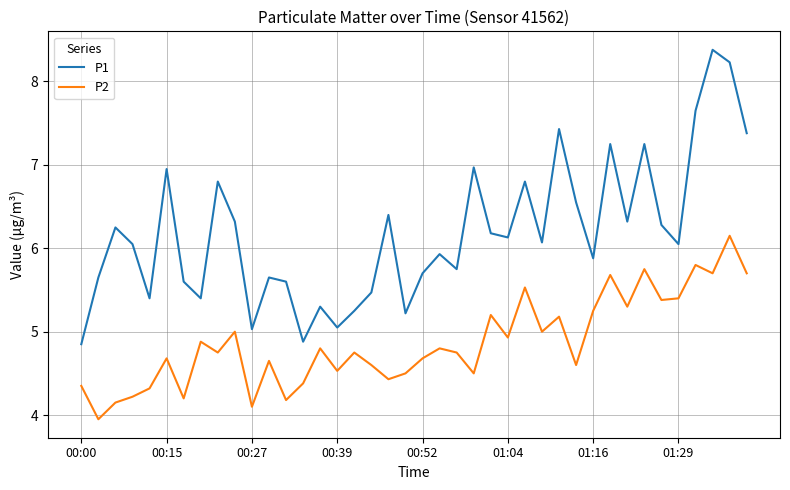

Which series has the widest spread of values?

P1